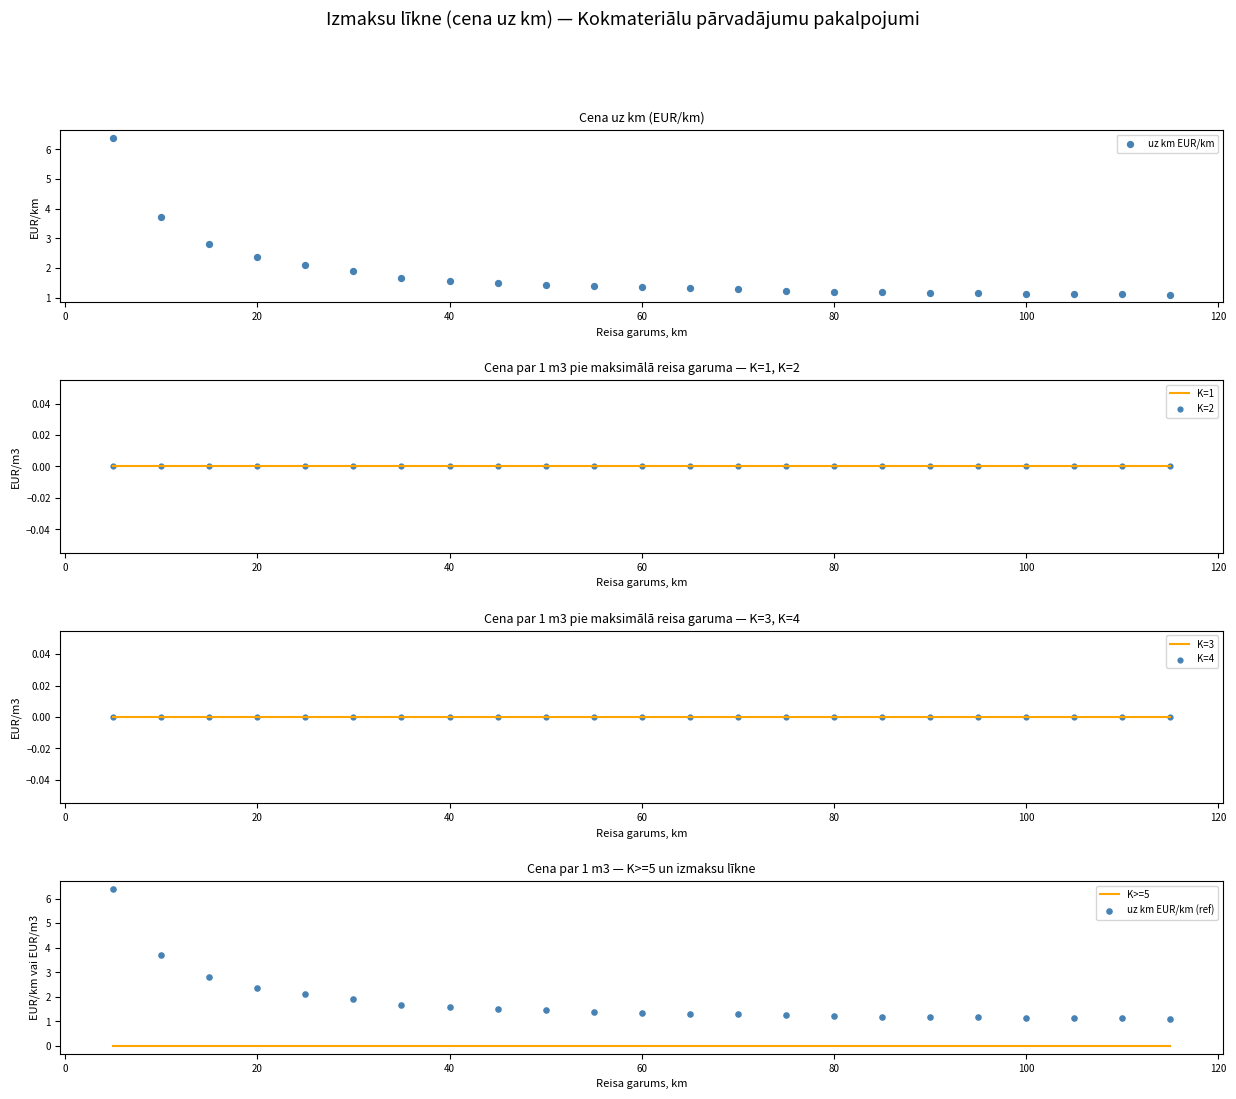

At which category is the sum across all series the highest?

5